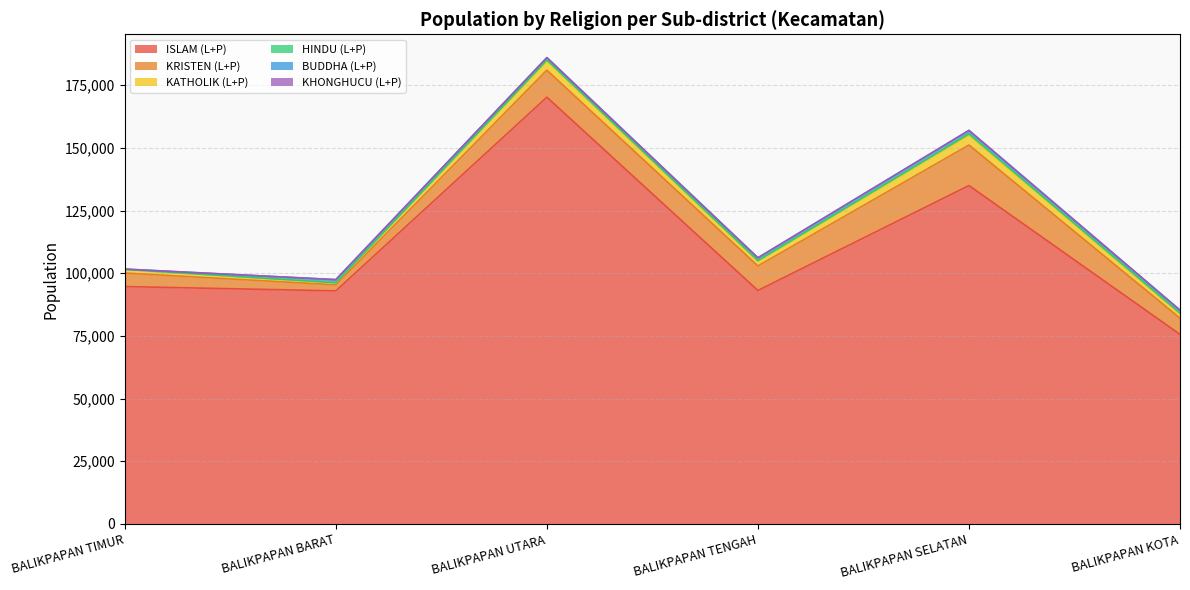

What is the total value across all series at BALIKPAPAN BARAT?

97434